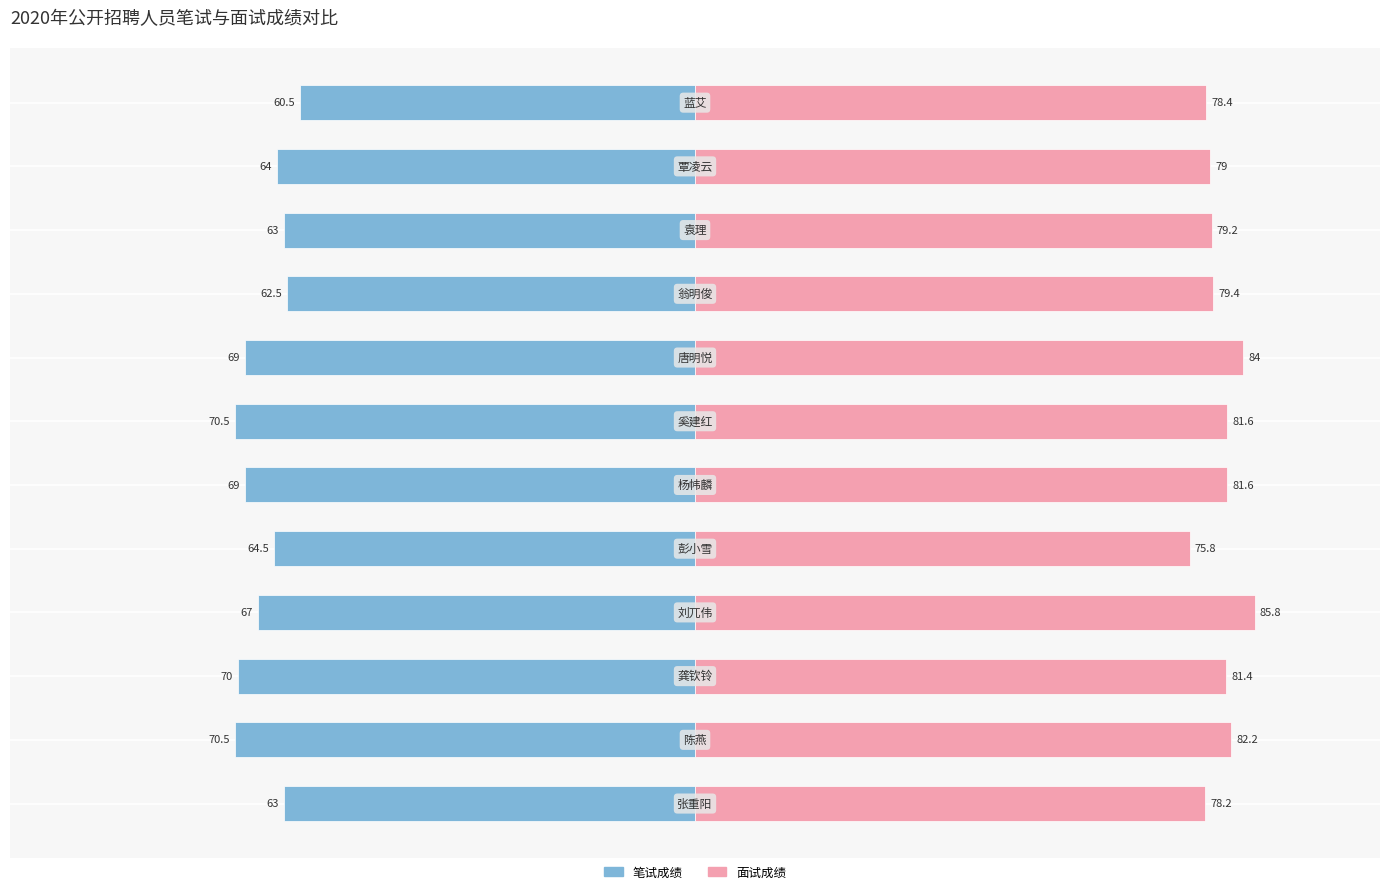

Does the chart contain stacked bars?

No